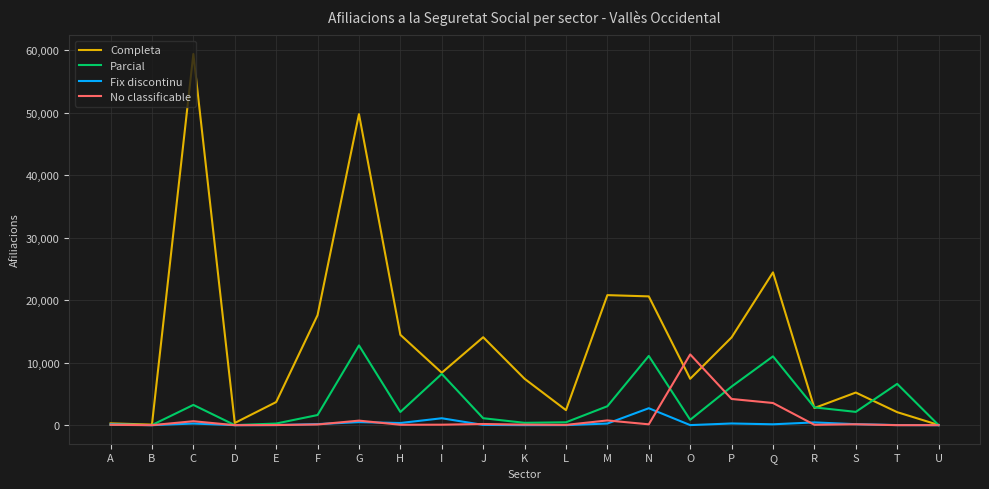

Which series has the widest spread of values?

Completa